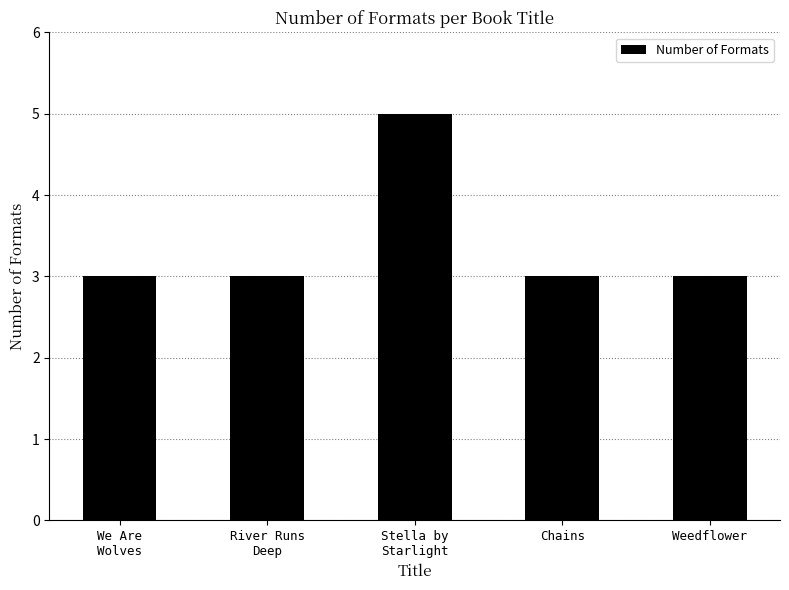

What is the smallest value displayed?

3